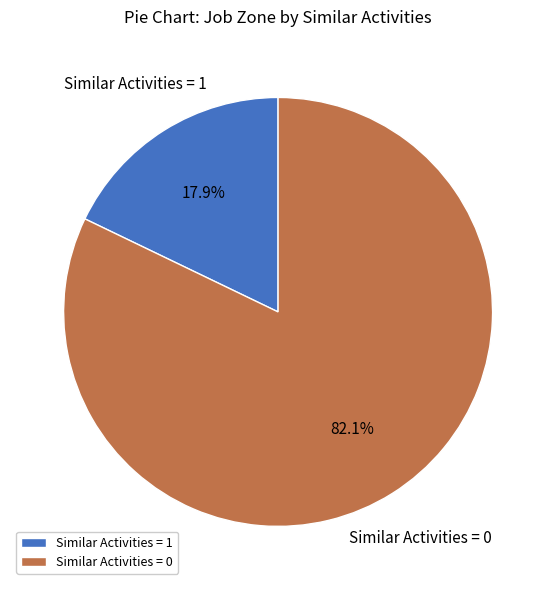

Between Similar Activities = 0 and Similar Activities = 1, which is larger?

Similar Activities = 0